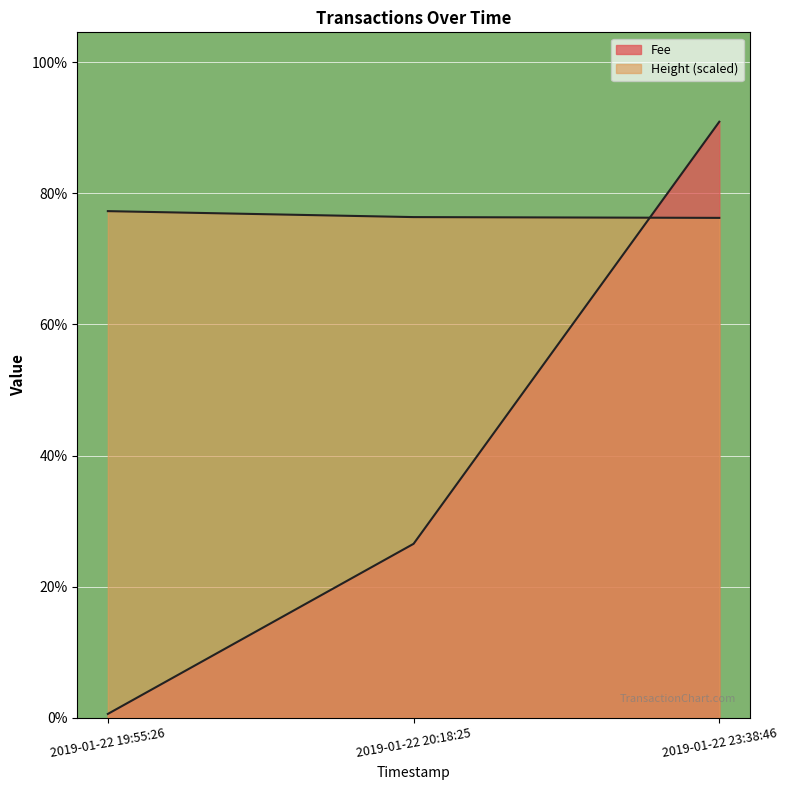

At 2019-01-22 23:38:46, list the series in order from largest to smallest.

Fee, Height